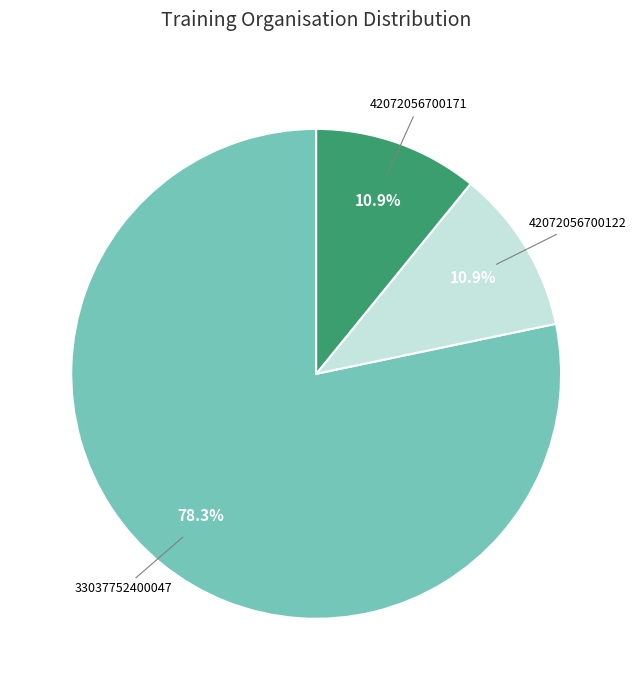

Does any single category account for the majority?

Yes